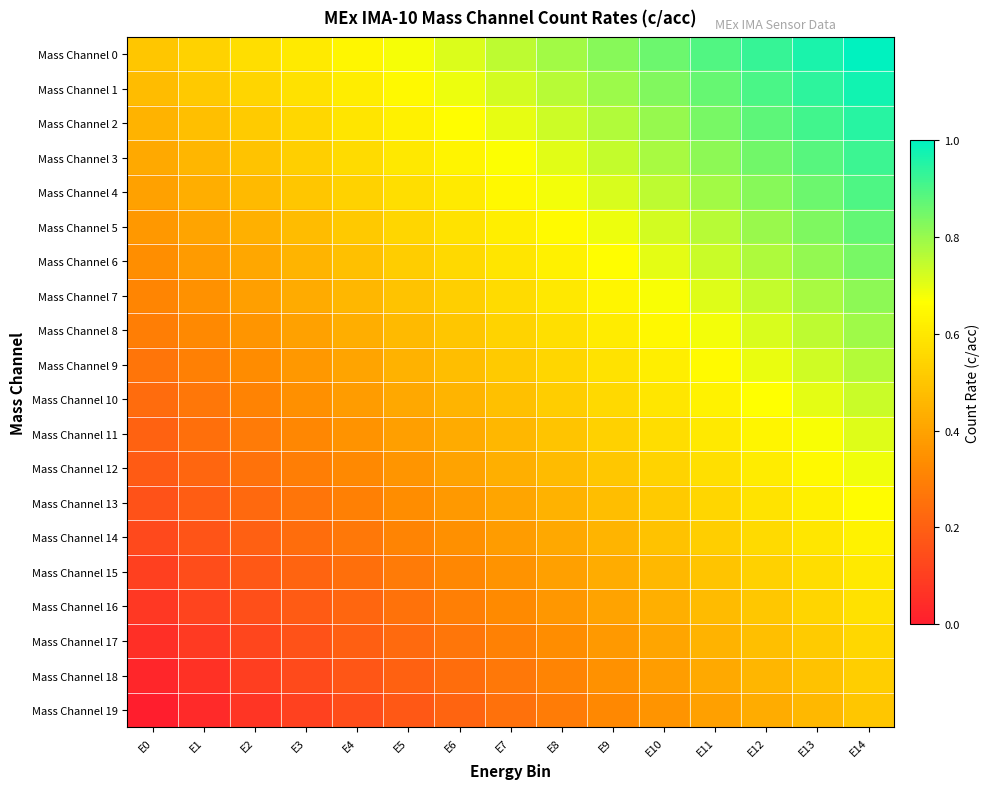

Which series has the widest spread of values?

Mass Channel 0